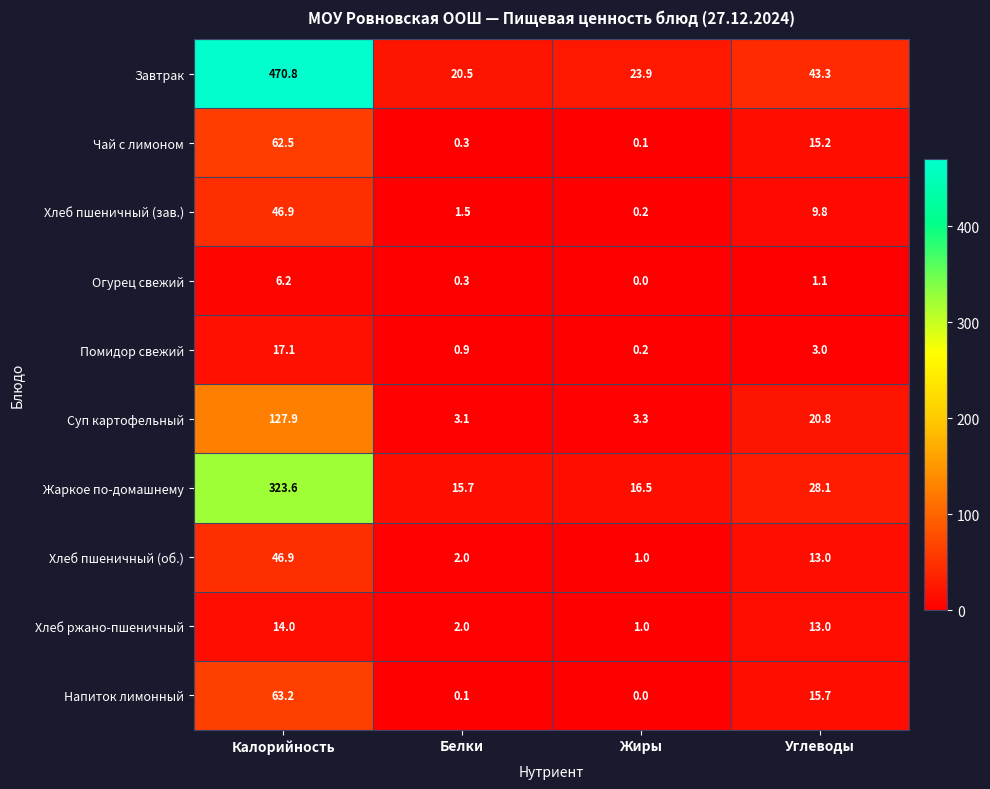

Rank the categories by Напиток лимонный value from highest to lowest.

Калорийность, Углеводы, Белки, Жиры